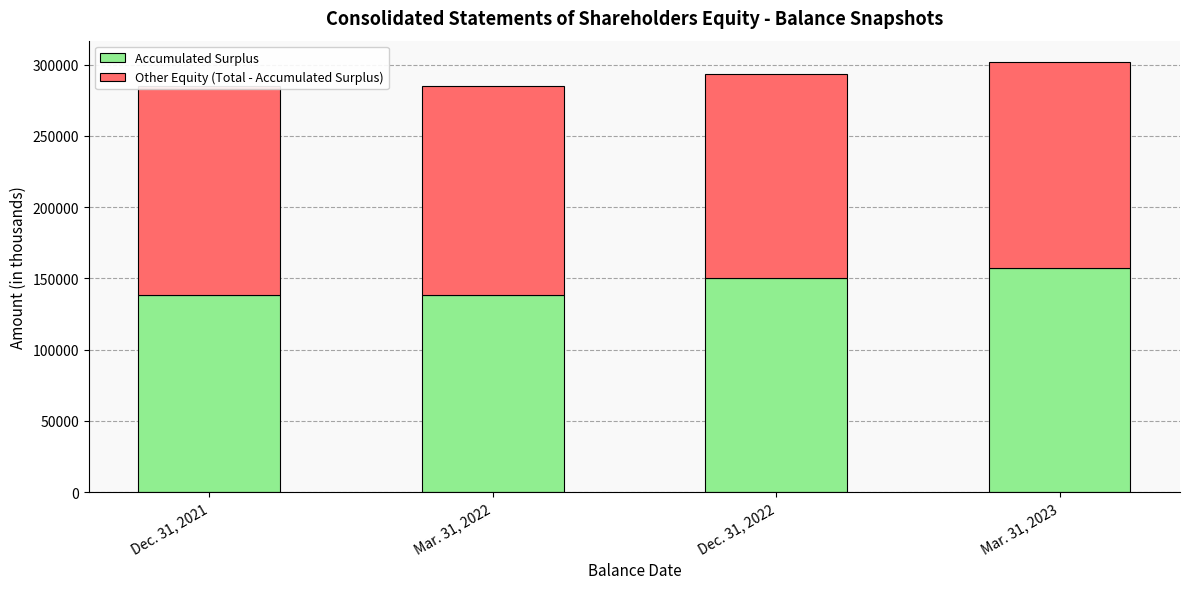

What is the sum of all Accumulated Surplus values?

583415